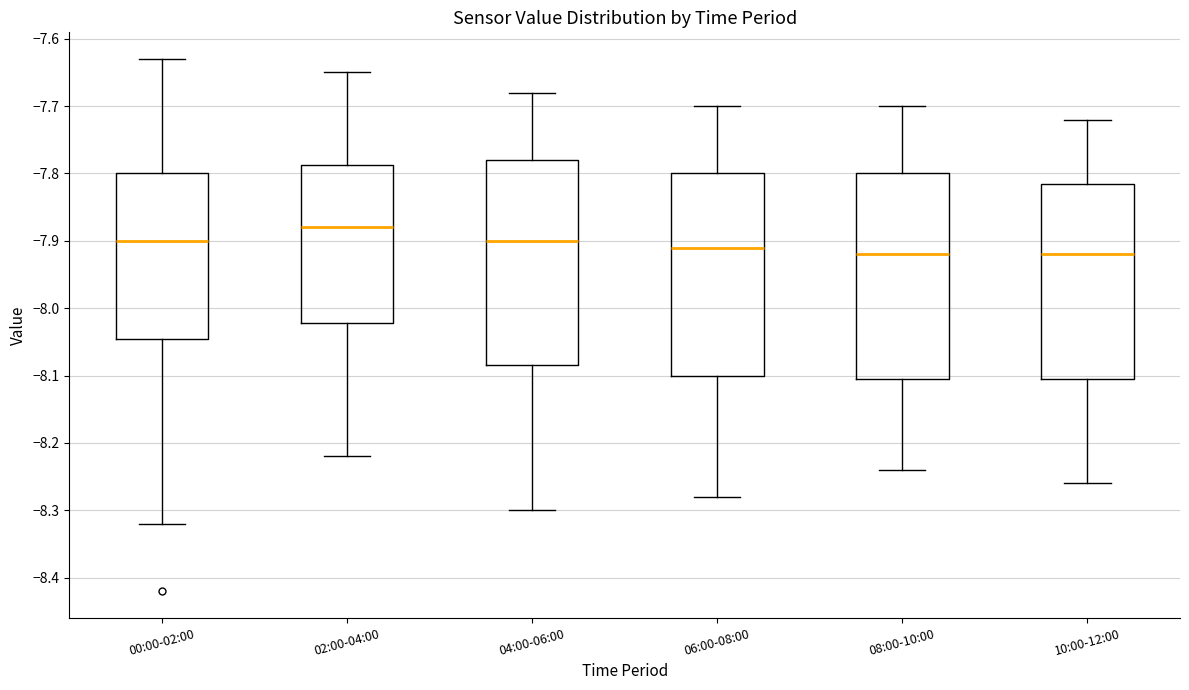

Reading left to right, transcribe this box plot: for each box, give where its median line is, the range the box spans, and where its two whiskers end, as read against the y-axis. The values are not printed on the chart, so give them approximately, as read against the axis.

00:00-02:00: median -7.90, box -8.04 to -7.80, whiskers -8.32 to -7.63
02:00-04:00: median -7.88, box -8.02 to -7.79, whiskers -8.22 to -7.65
04:00-06:00: median -7.90, box -8.08 to -7.78, whiskers -8.30 to -7.68
06:00-08:00: median -7.91, box -8.10 to -7.80, whiskers -8.28 to -7.70
08:00-10:00: median -7.92, box -8.10 to -7.80, whiskers -8.24 to -7.70
10:00-12:00: median -7.92, box -8.10 to -7.81, whiskers -8.26 to -7.72